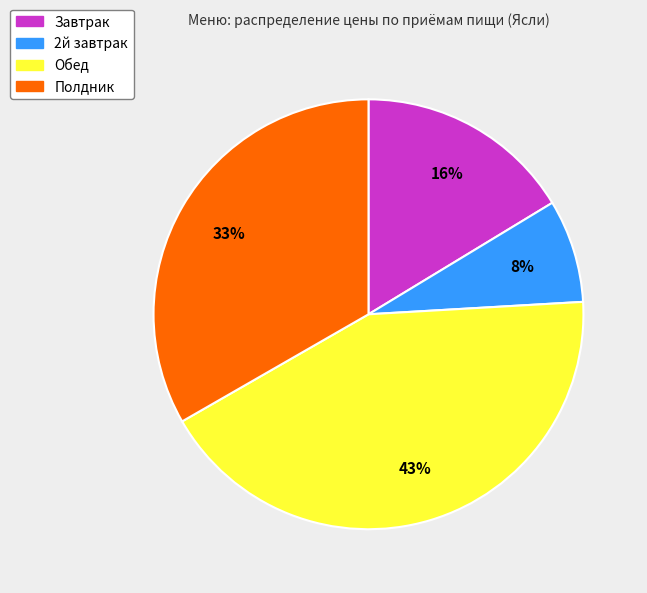

Combined, do Завтрак and Обед account for over 50%?

Yes